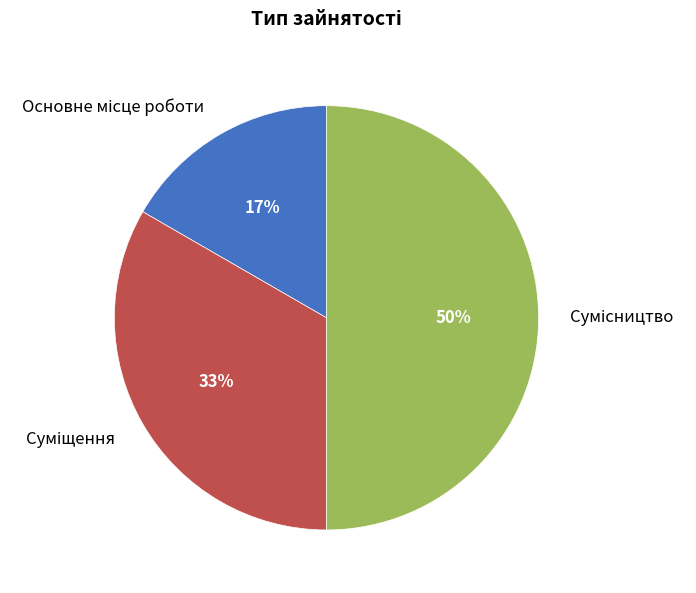

To the nearest percent, what is the difference between the largest and smallest slice percentages?

33%